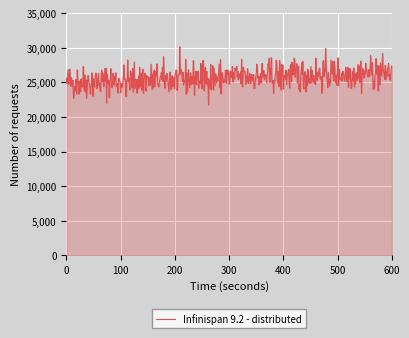

What is the minimum value shown in the chart?

21765.5